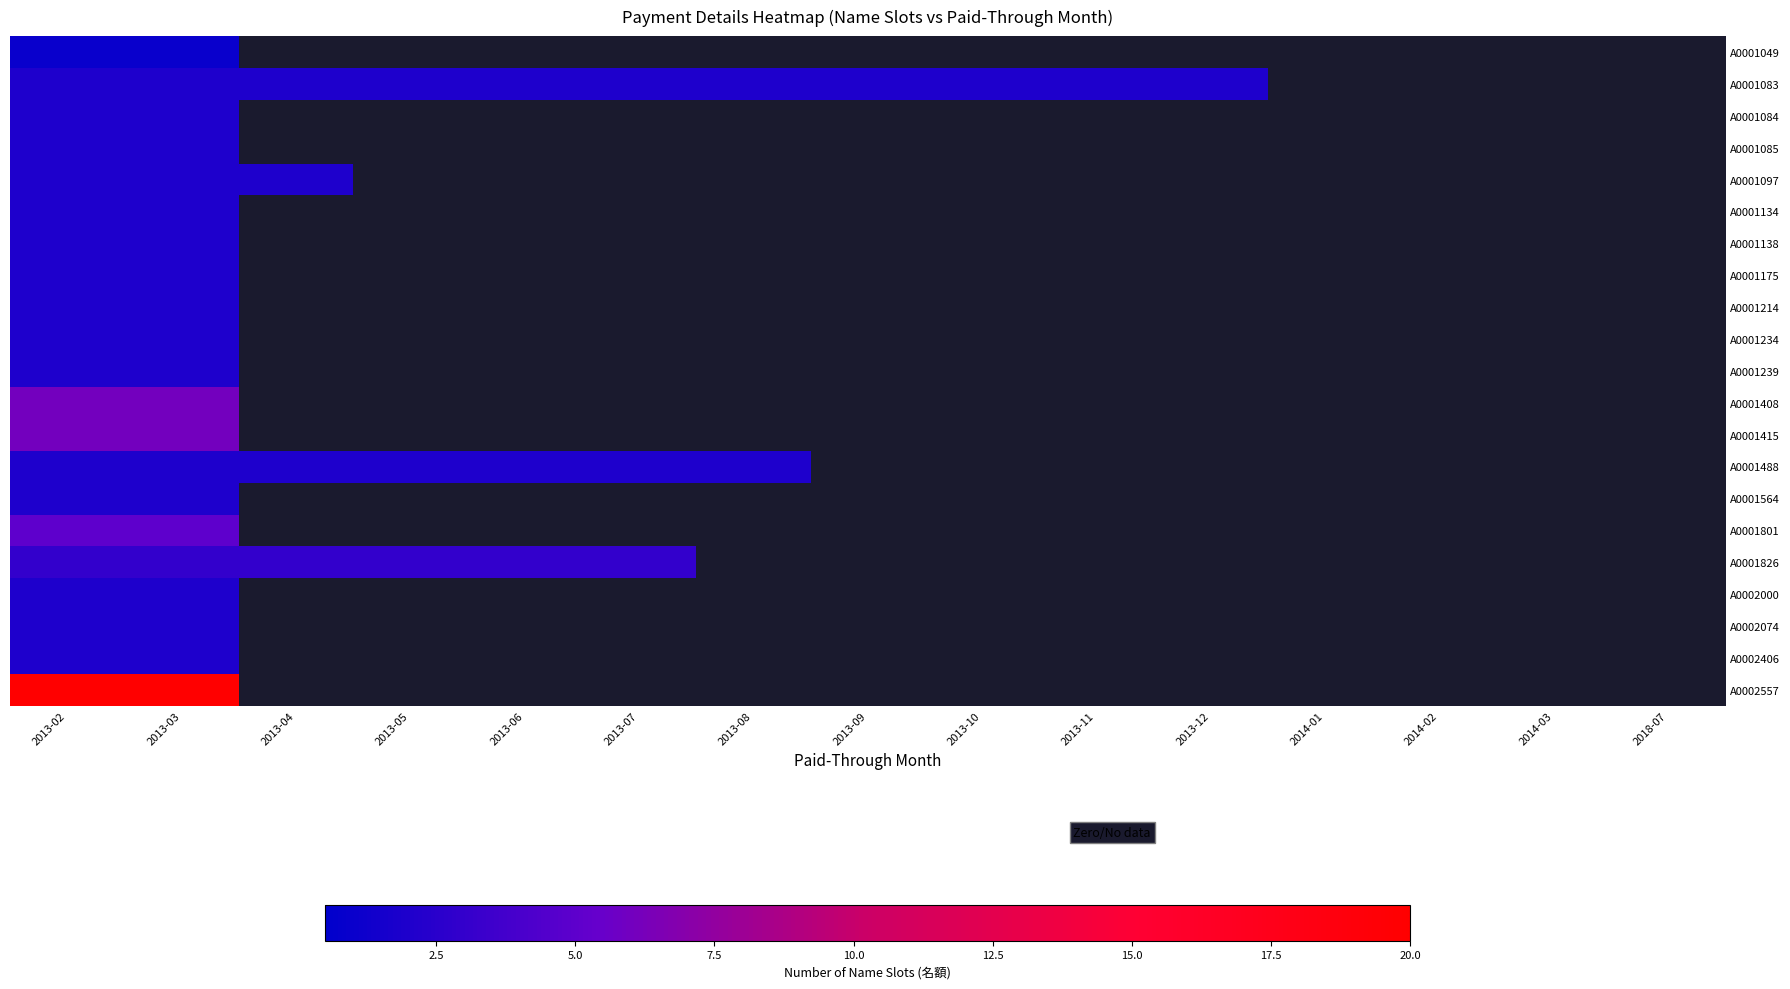

How many data points does each series have?

15